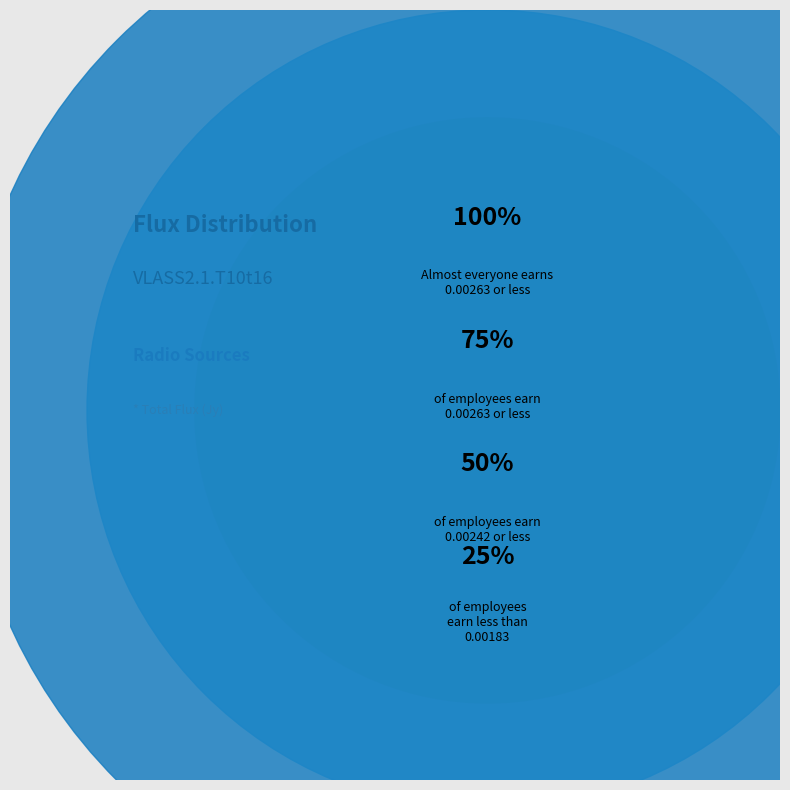

Is it true that 1 is 1% of the pie?

False